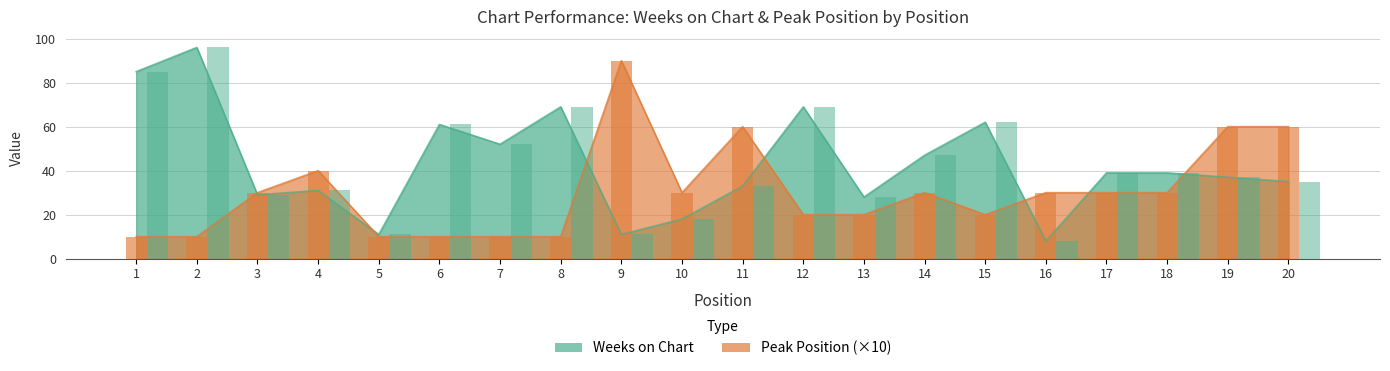

List the labels in order of Peak Position value, largest first.

9, 11, 19, 20, 4, 3, 10, 14, 16, 17, 18, 12, 13, 15, 1, 2, 5, 6, 7, 8